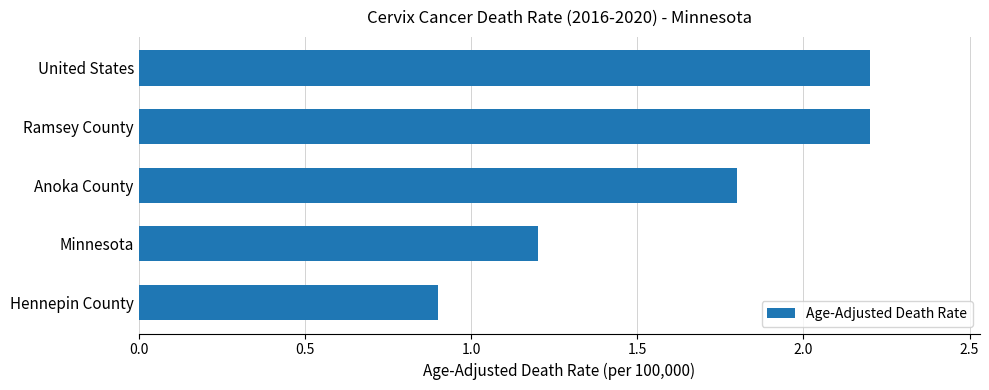

What is the change in value from Ramsey County to Hennepin County?

-1.3